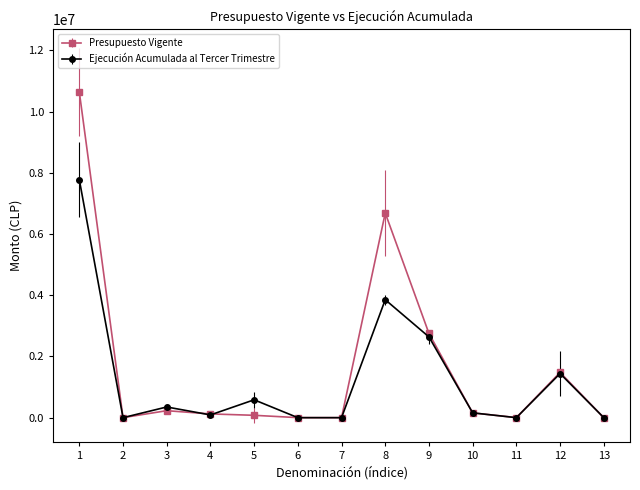

Where is the first local minimum for Presupuesto Vigente?

2